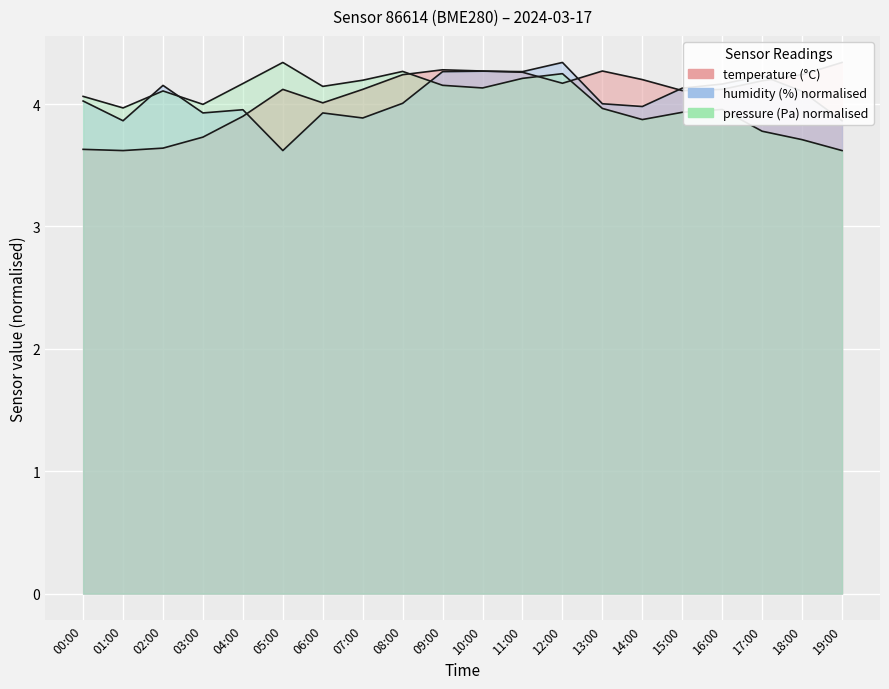

How many interior local valleys does the humidity series have?

6